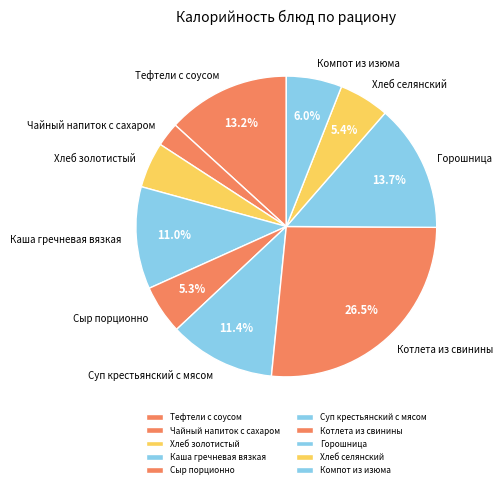

To the nearest percent, what is the average slice percentage?

10%